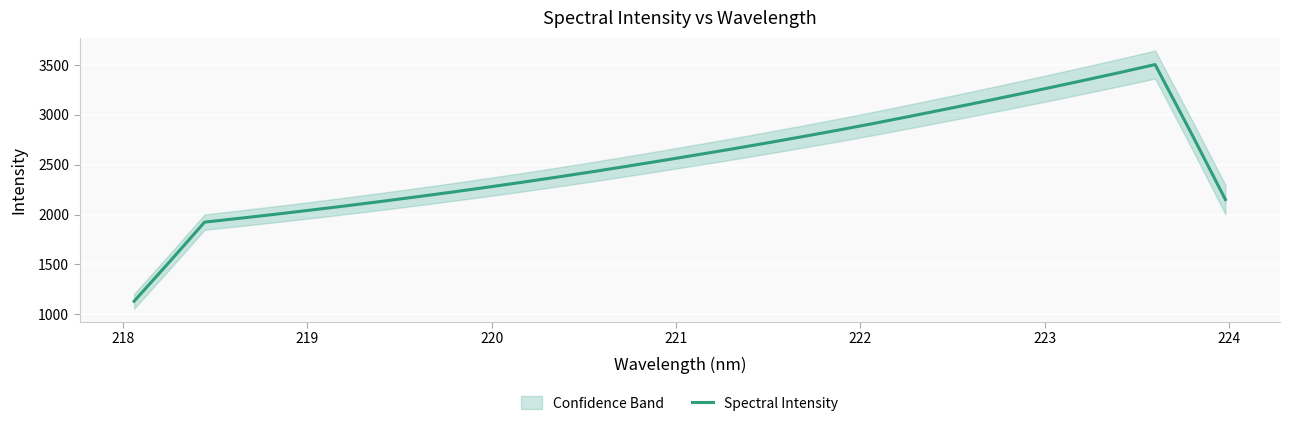

What is the highest value of the Spectral Intensity series?

3502.6